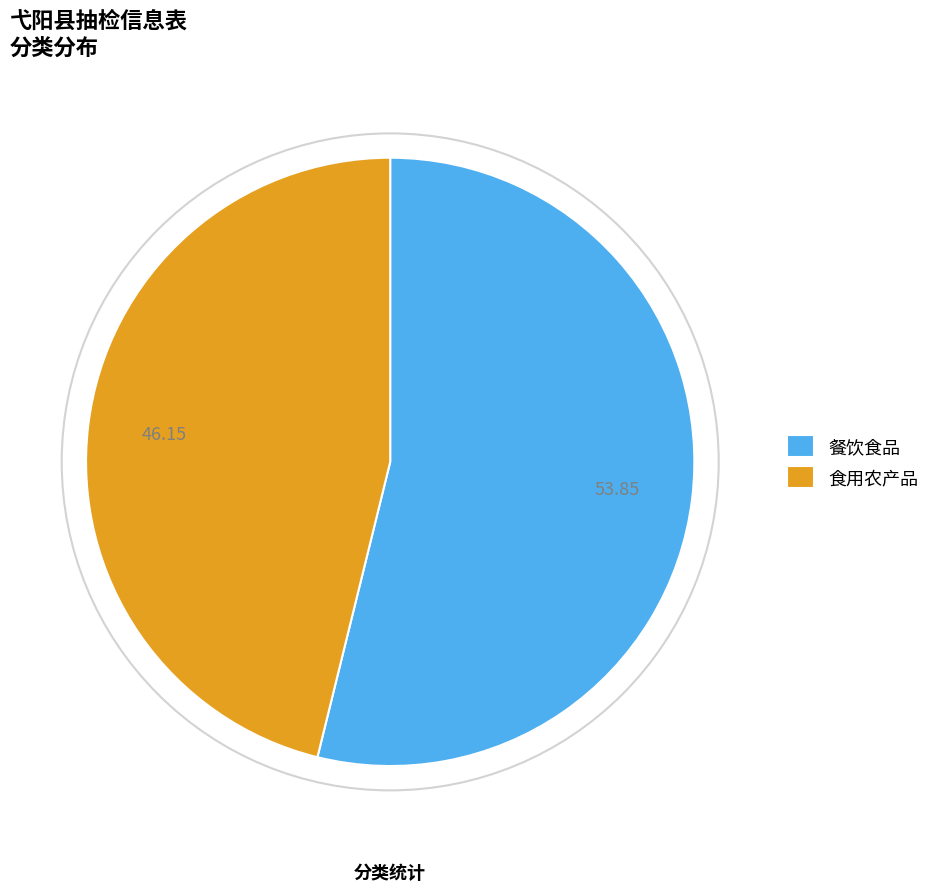

Count the number of slices in the pie.

2